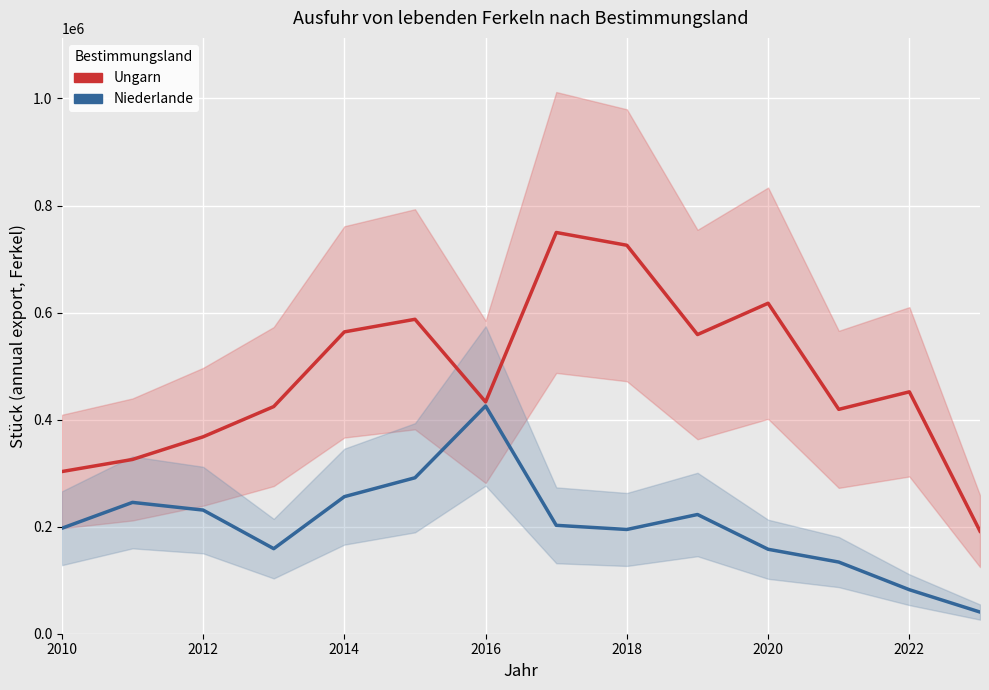

In Niederlande, how many points are lower than both neighbors (excluding endpoints)?

2